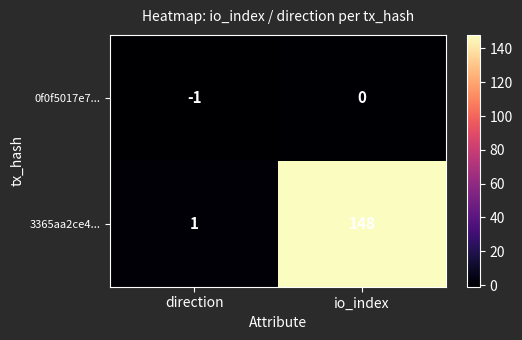

Where is 0f0f5017e7... nearest to the value 0?

io_index